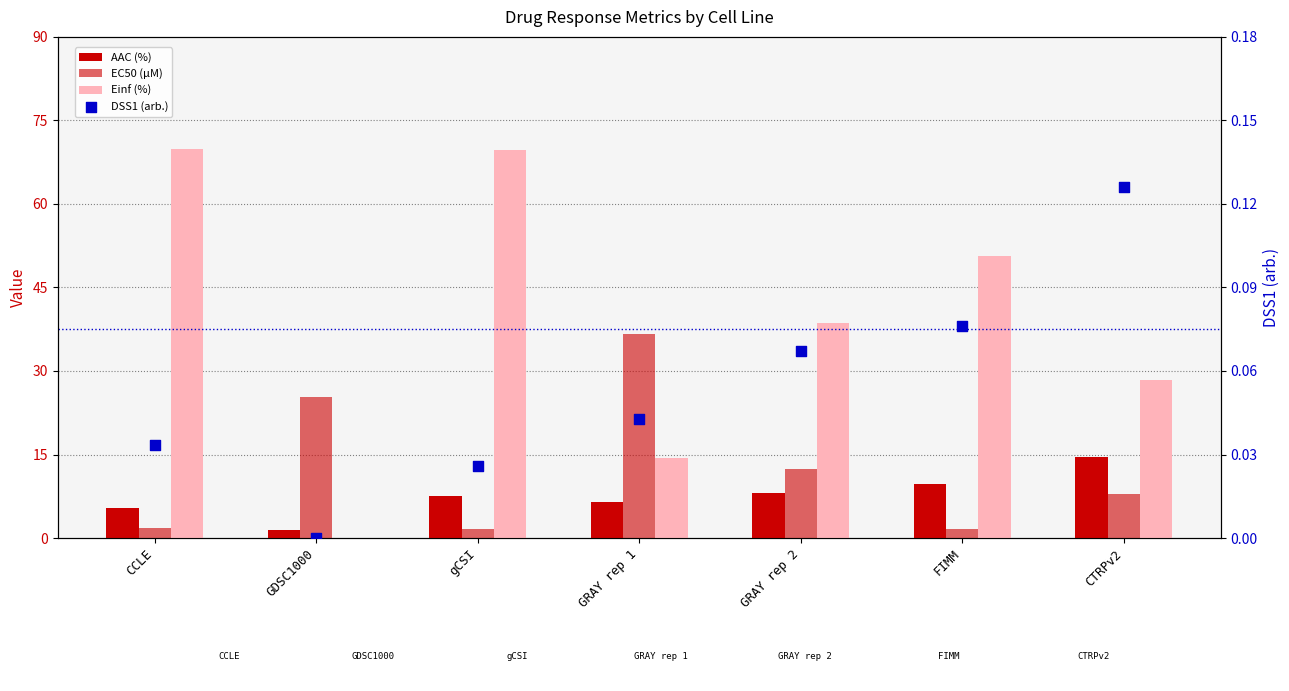

At which category is the sum across all series the highest?

gCSI